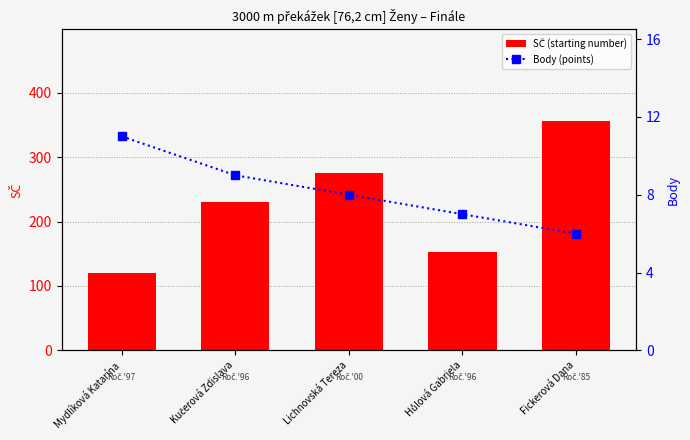

What is the sum of the SČ (starting number) values at Hůlová Gabriela and Lichnovská Tereza?

429